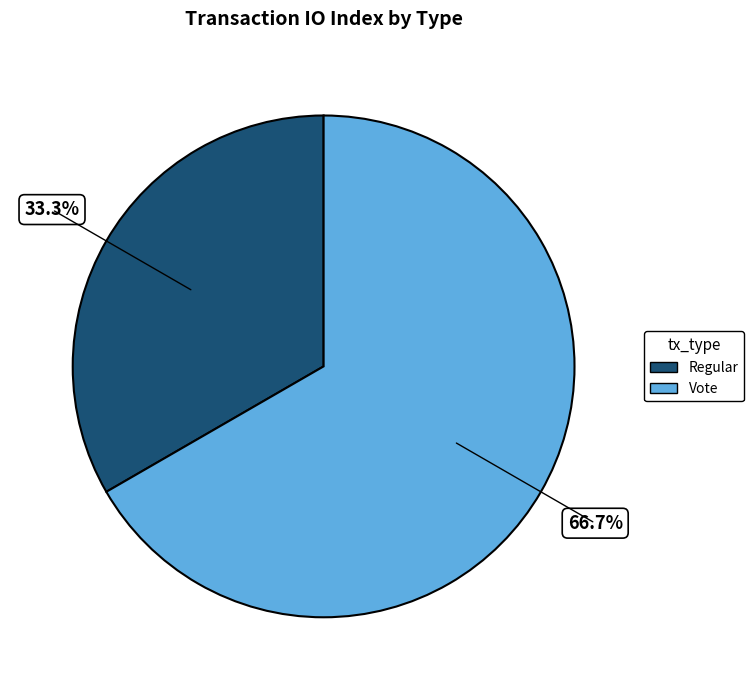

Combined, what portion of the pie is Regular and Vote?

100.0%